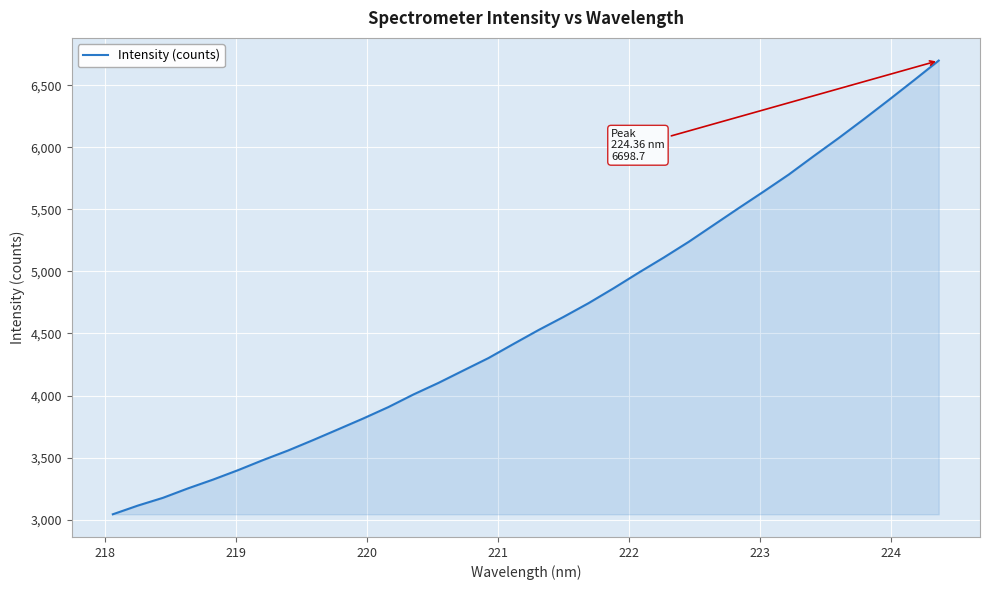

What is the difference between the maximum and minimum values?

3655.8